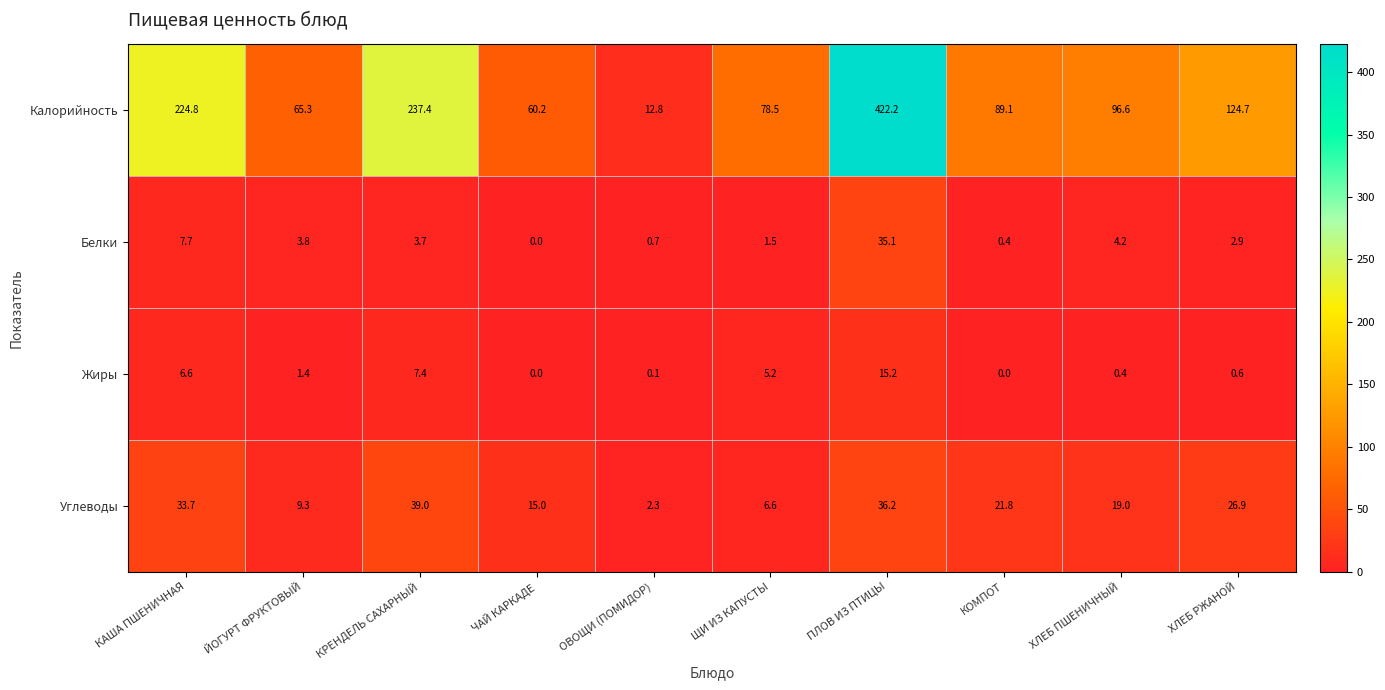

Where does the Белки series first go above 3?

КАША ПШЕНИЧНАЯ